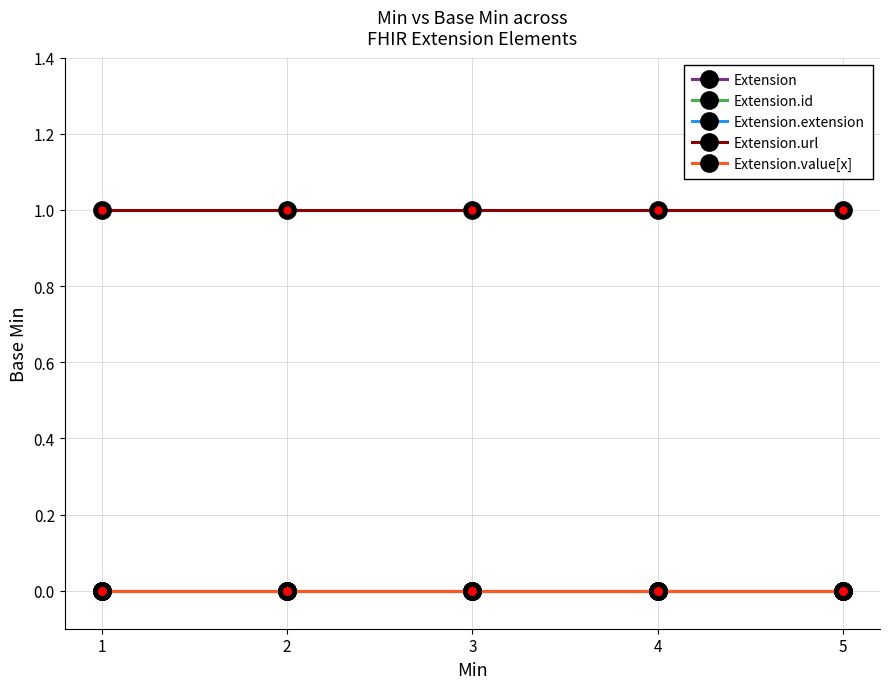

Between 3 and 2, which is larger?

3